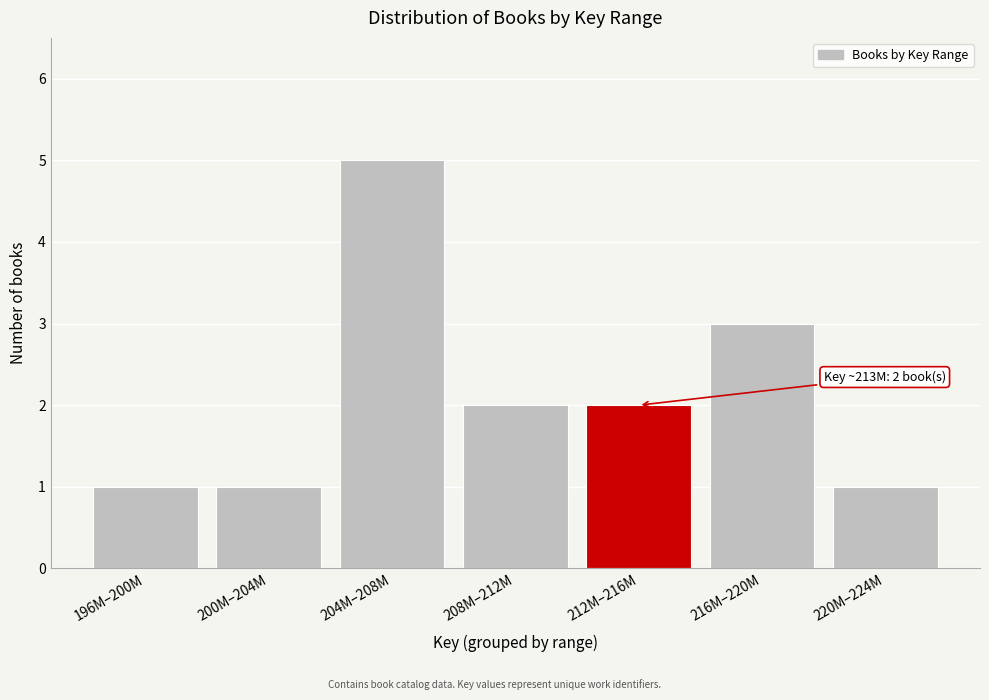

Reading right to left, extract all data points from this chart.

220M–224M=1	216M–220M=3	212M–216M=2	208M–212M=2	204M–208M=5	200M–204M=1	196M–200M=1